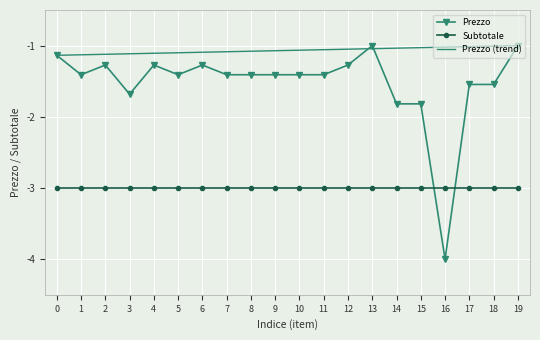

Rank the series by their average value, from highest to lowest.

Prezzo (trend), Prezzo, Subtotale